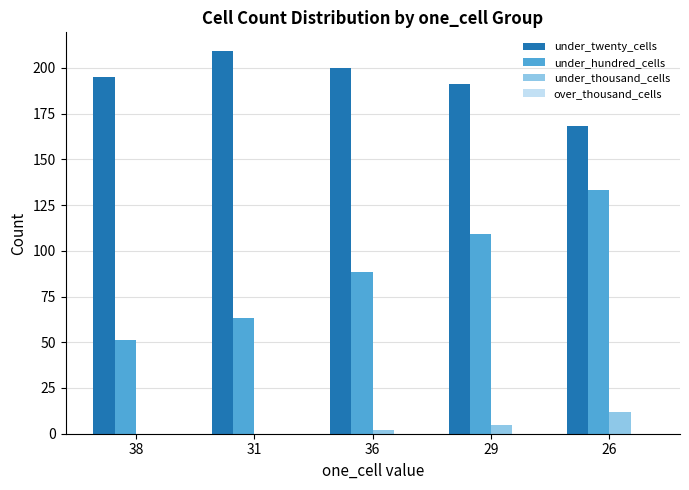

At which label is under_hundred_cells closest to 92?

36